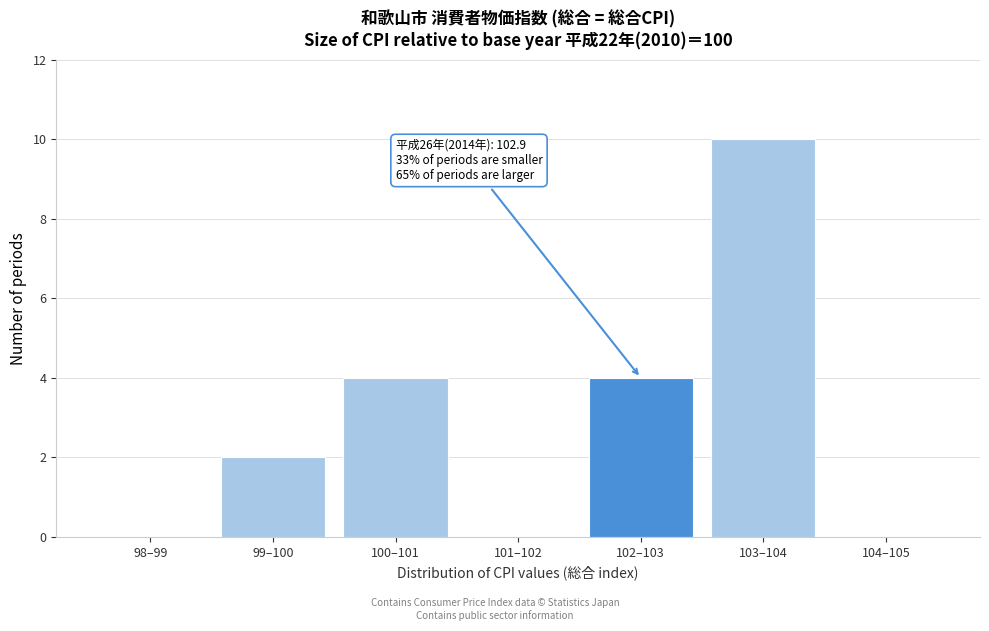

Reading left to right, transcribe all the data shown in this chart.

98–99=0	99–100=2	100–101=4	101–102=0	102–103=4	103–104=10	104–105=0